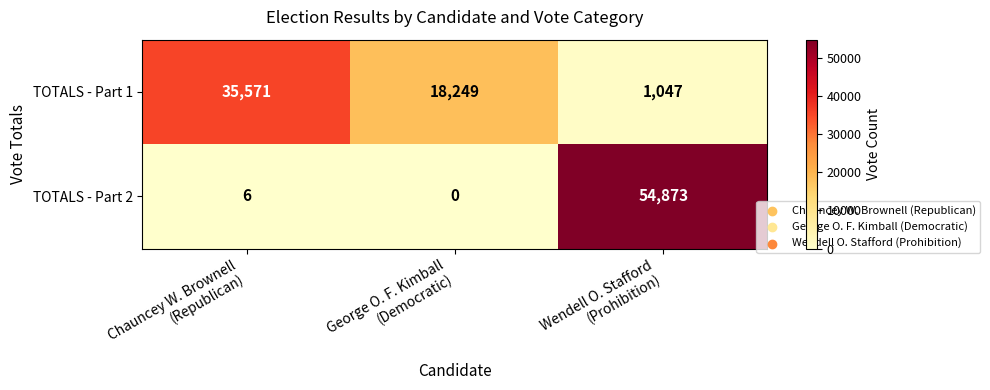

Count the TOTALS - Part 1 values in the range 1047 to 35571.

3